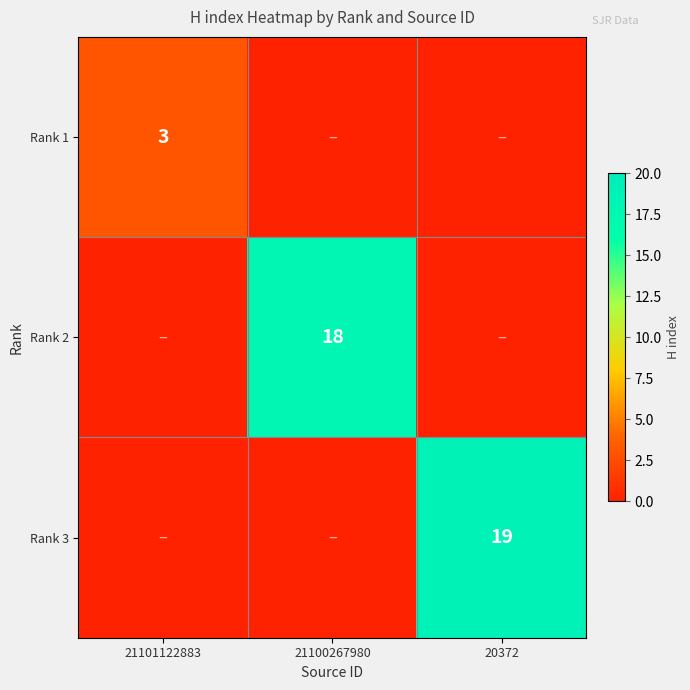

How many data points does each series have?

3